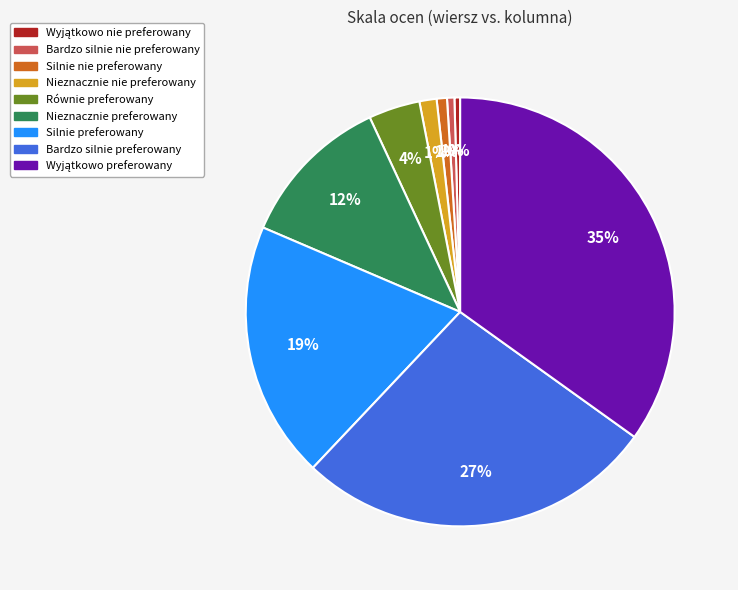

Does Bardzo silnie preferowany represent more than half of the total?

No